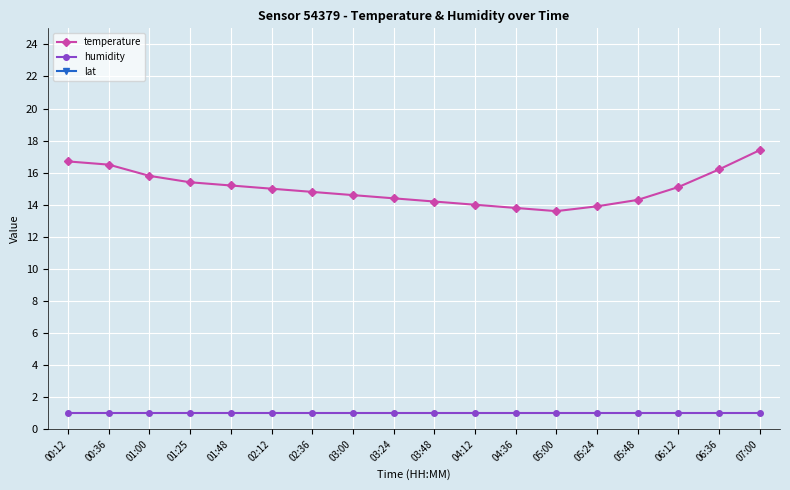

What are all the series names shown in the legend?

temperature, humidity, lat